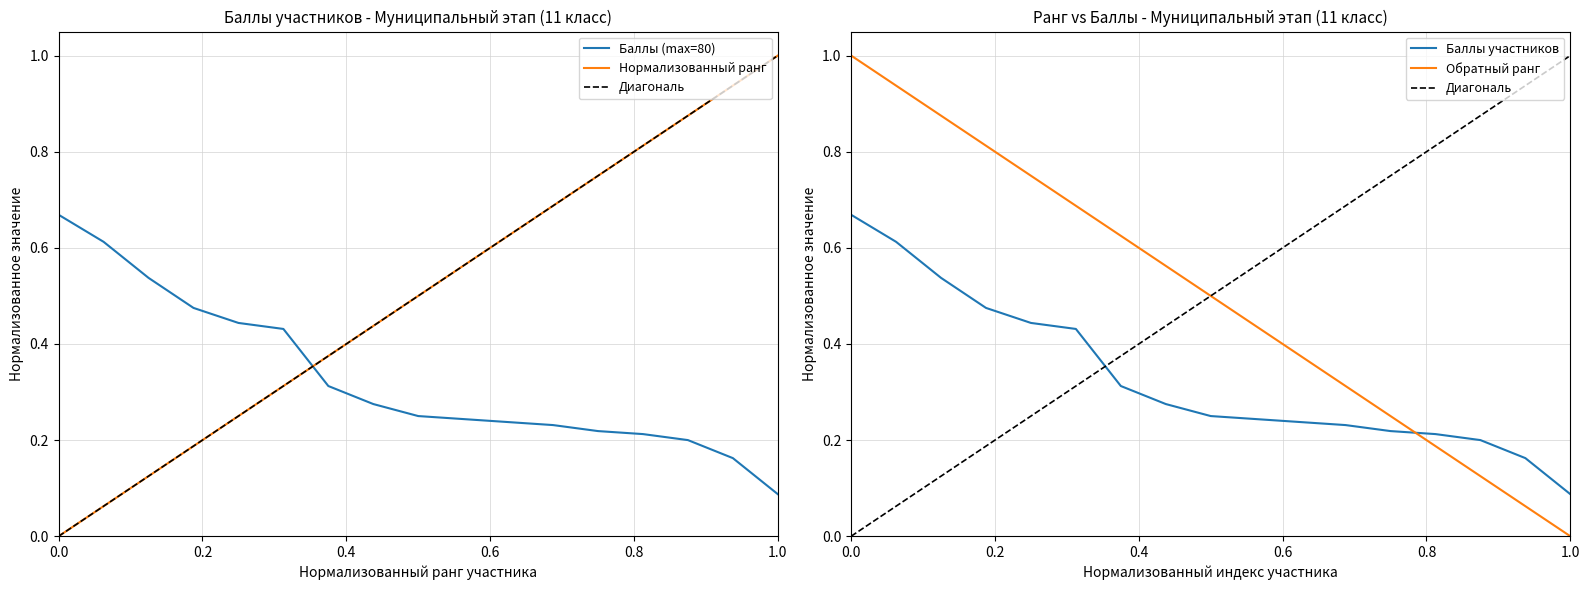

What is the average value of the Ранг участника series?

0.5